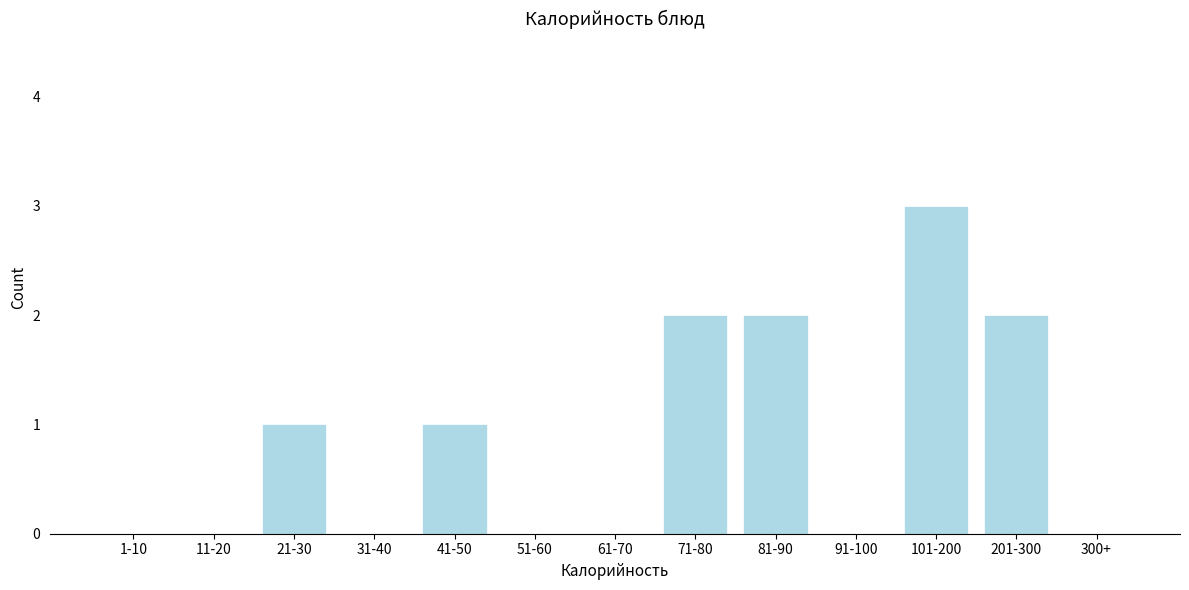

Reading left to right, list all the values displayed in this chart.

1-10=0	11-20=0	21-30=1	31-40=0	41-50=1	51-60=0	61-70=0	71-80=2	81-90=2	91-100=0	101-200=3	201-300=2	300+=0